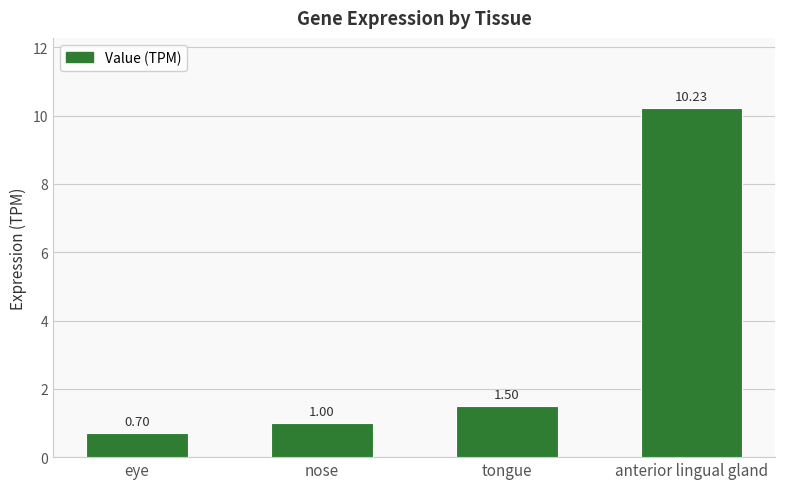

Where is the data nearest to the value 5?

tongue